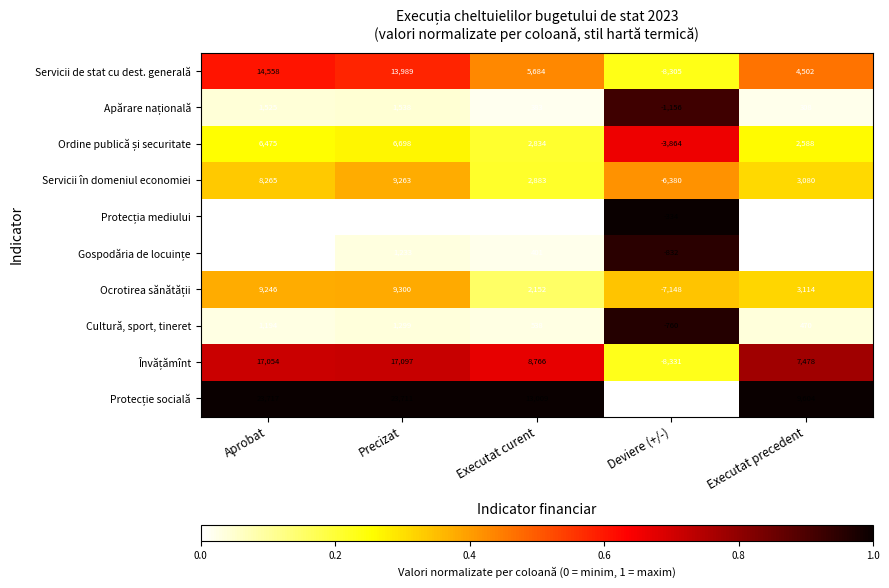

Is it true that Servicii de stat cu dest. generală equals -8305 at Deviere (+/-)?

True